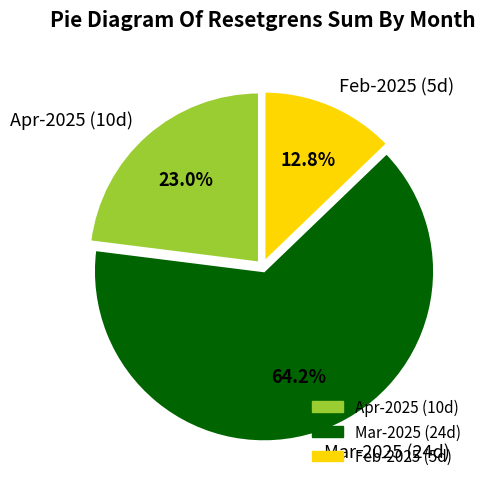

Does Mar-2025 (24d) account for over 50% of the chart?

Yes